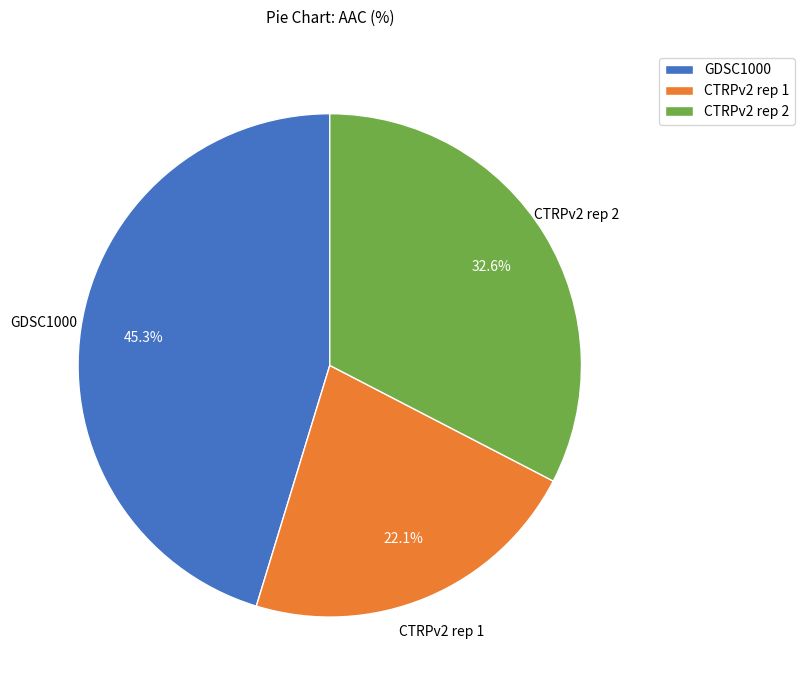

Is the sum of CTRPv2 rep 1 and CTRPv2 rep 2 greater than half?

Yes